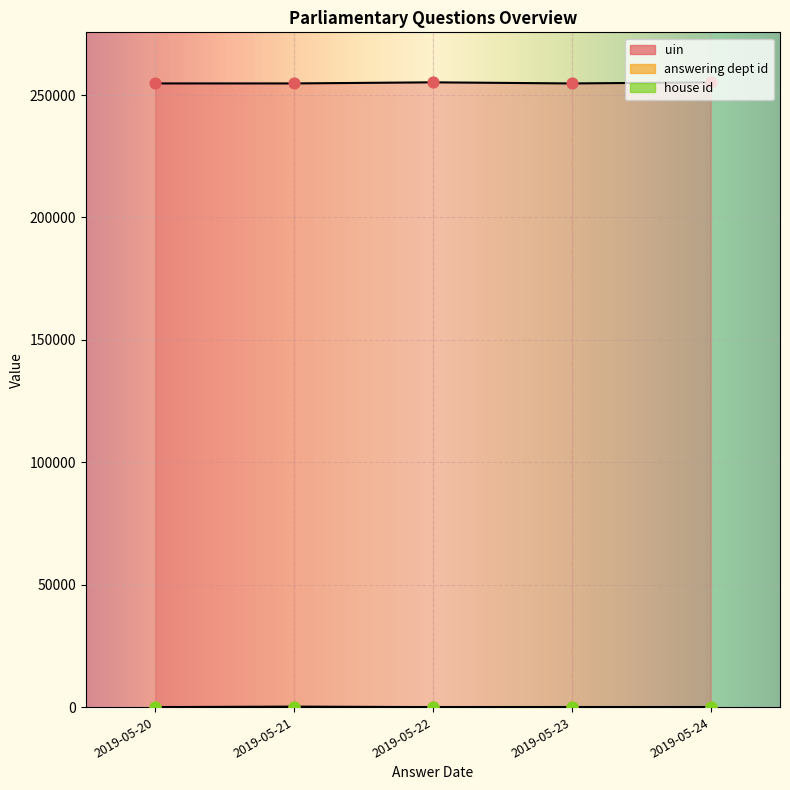

Is the value of house id at 2019-05-22 greater than the value of uin at 2019-05-21?

No